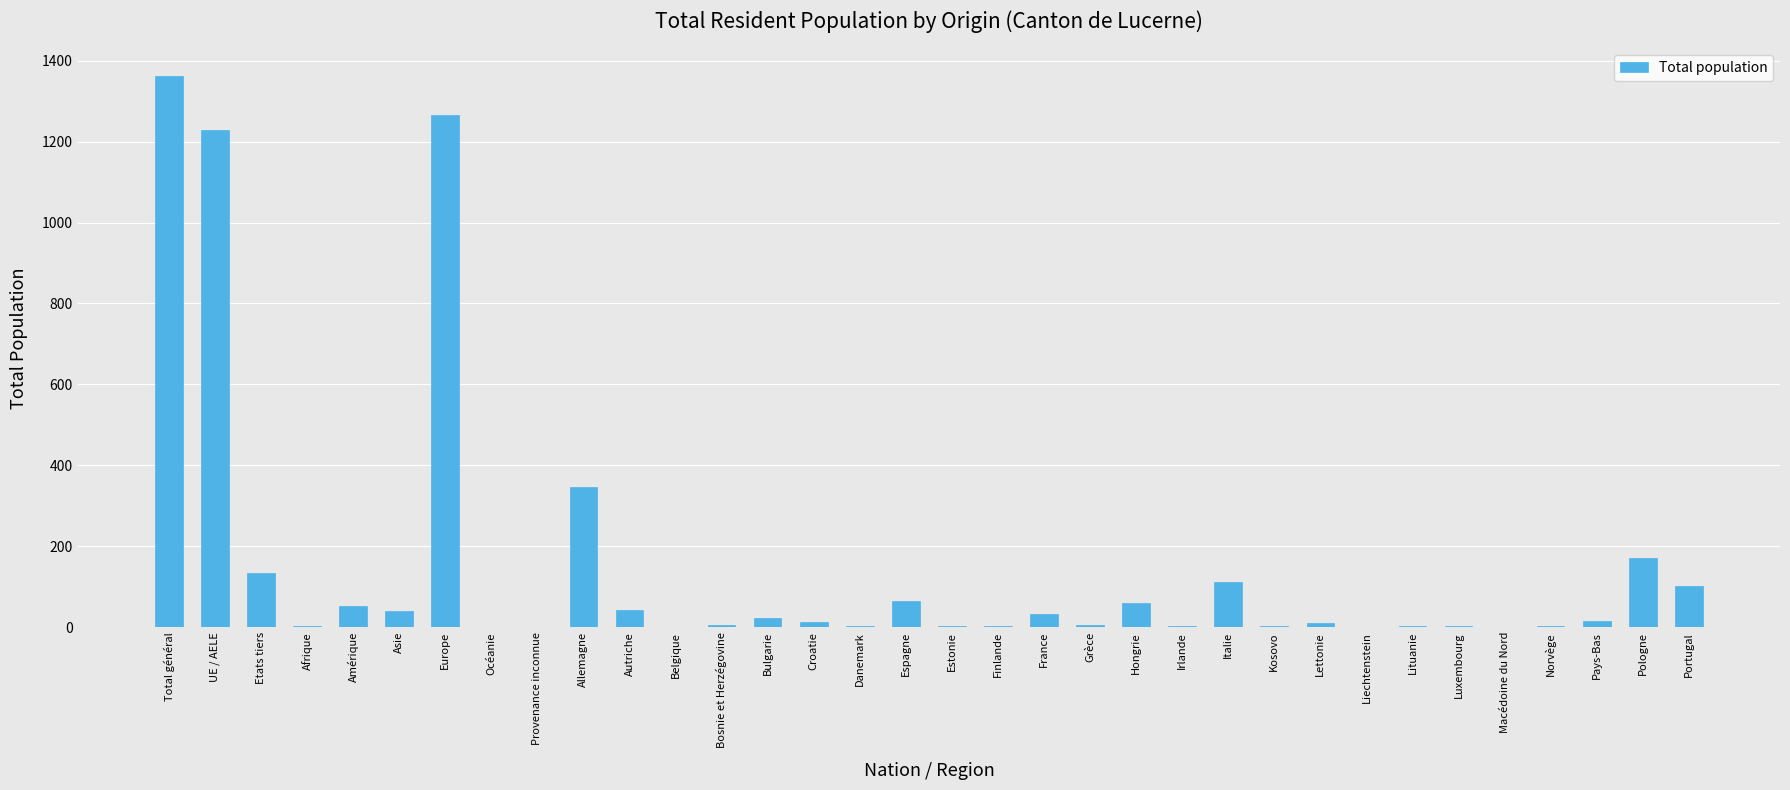

What is the approximate value at Allemagne?

347